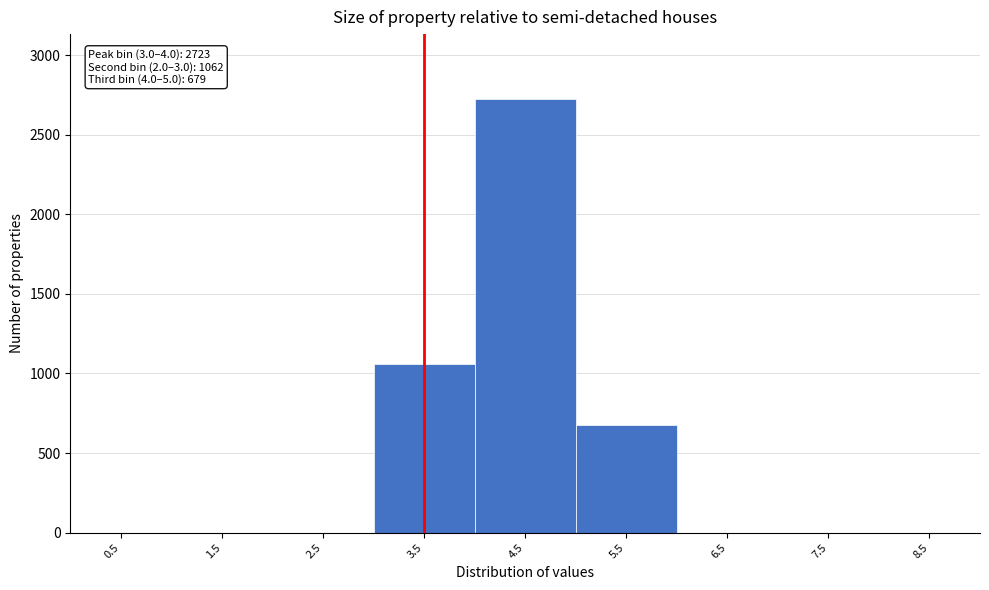

Over which range of the x-axis is the bar tallest?

4 to 5